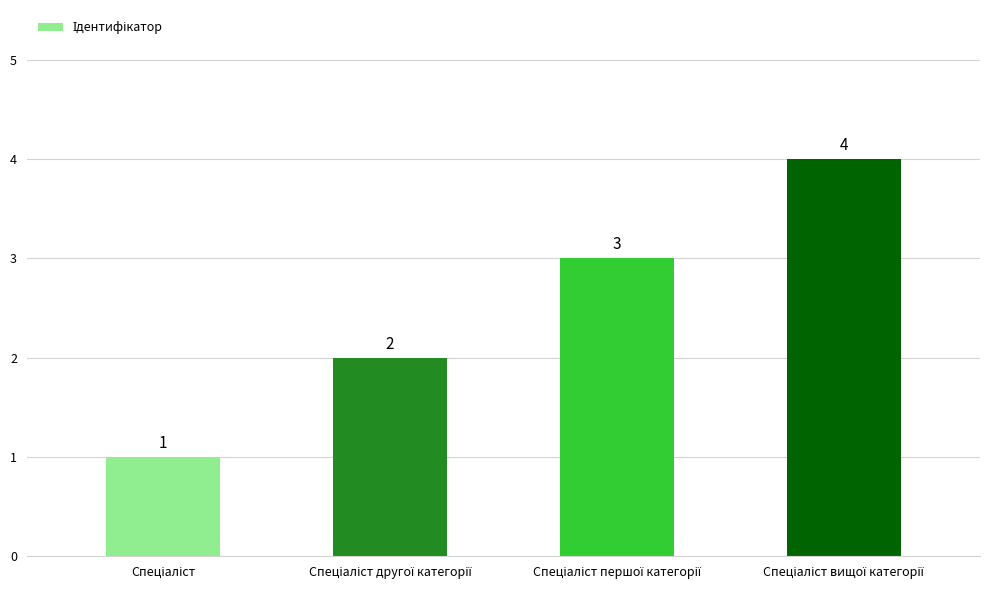

What is the difference between the maximum and minimum values?

3